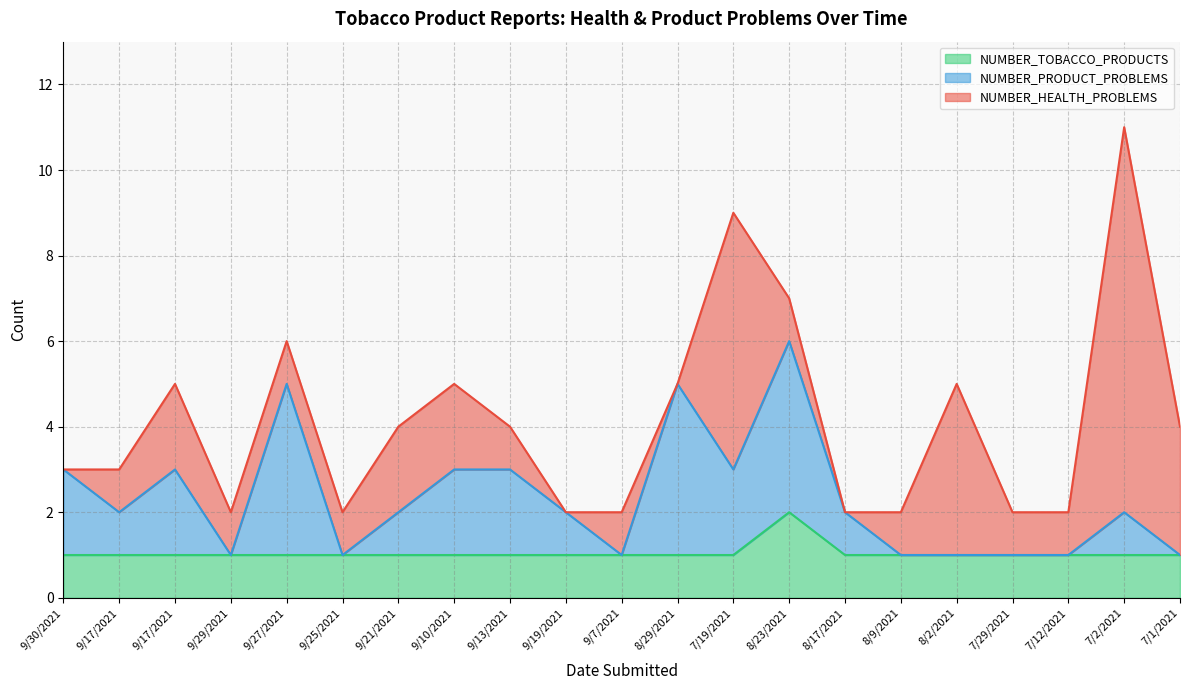

True or false: NUMBER_PRODUCT_PROBLEMS has more than 2 points higher than both neighbors.

True